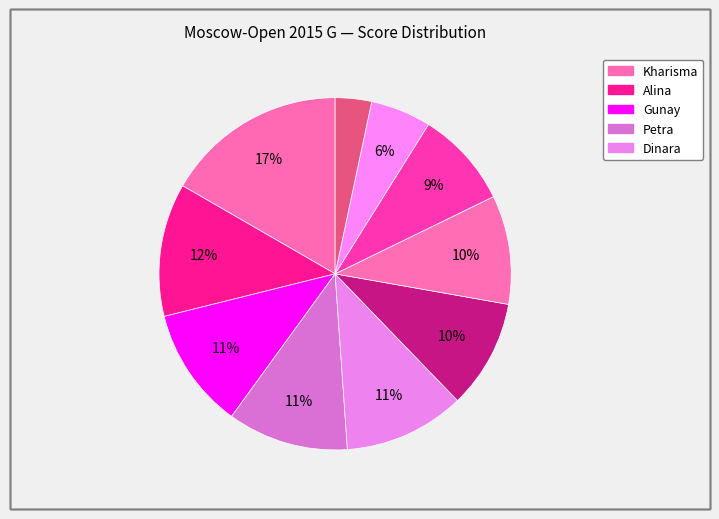

How many slices are in this pie chart?

10